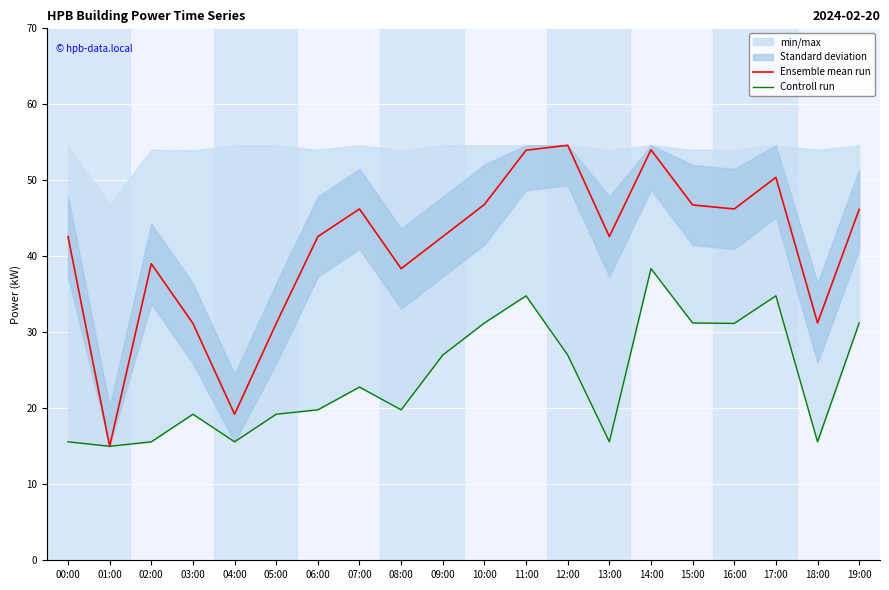

What position from the right is 15:00?

5